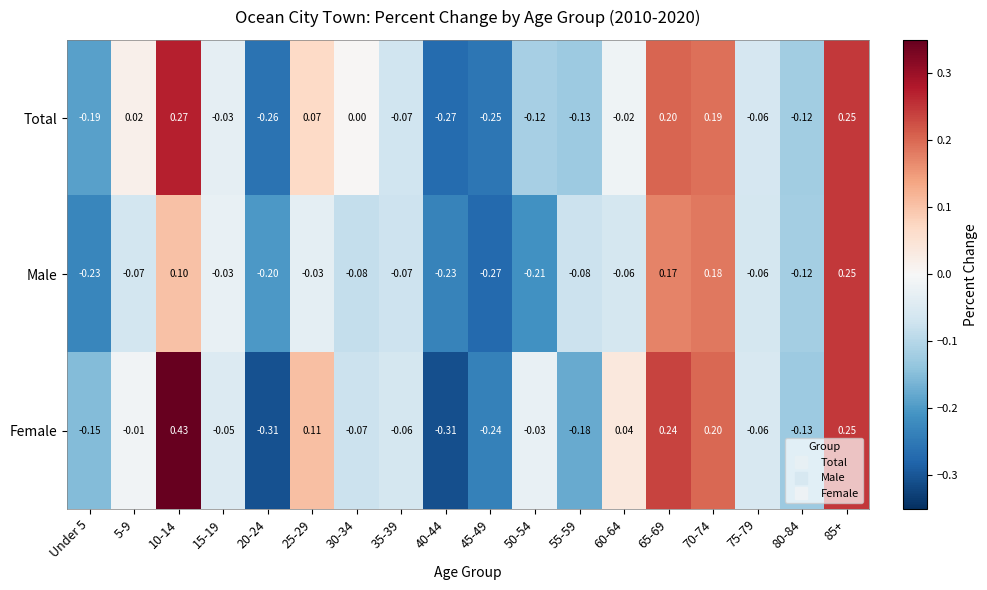

Which series changed the most between 10-14 and 45-49?

Female